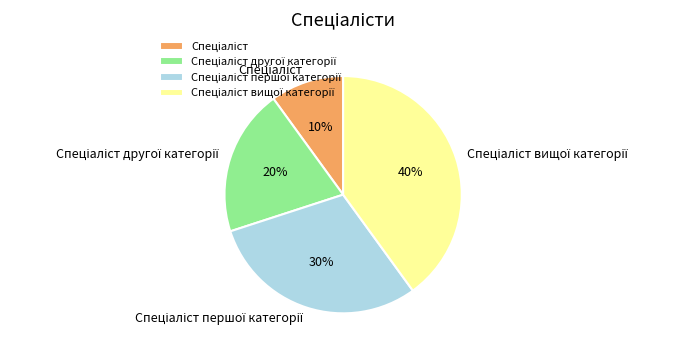

Does any single category account for the majority?

No